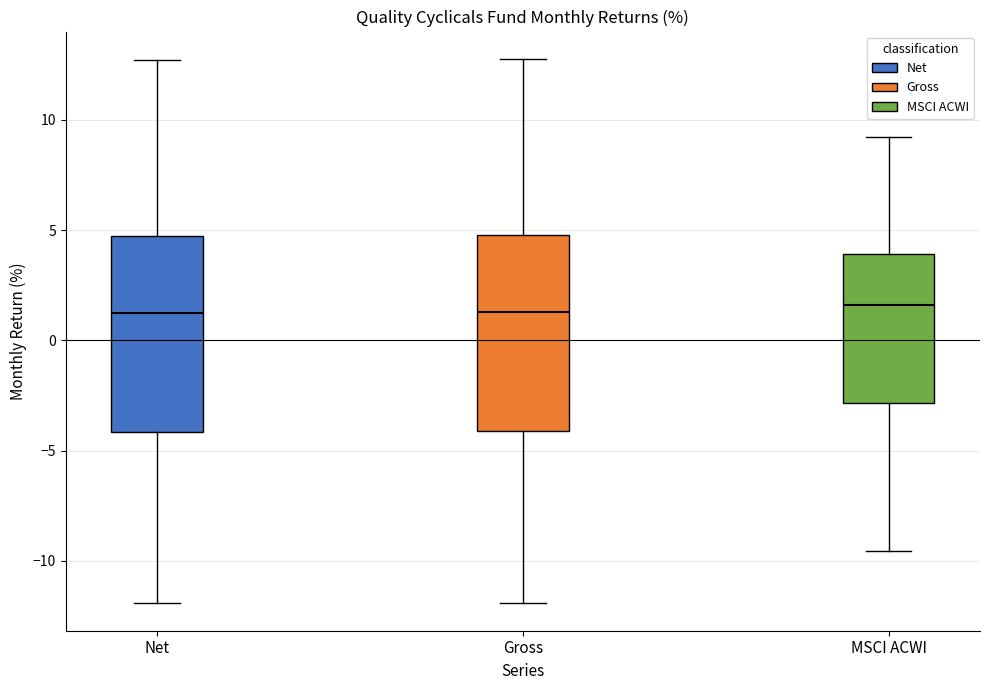

Reading left to right, transcribe this box plot: for each box, give where its median line is, the range the box spans, and where its two whiskers end, as read against the y-axis. The values are not printed on the chart, so give them approximately, as read against the axis.

Net: median 1.0, box -4.0 to 4.5, whiskers -12.0 to 12.5
Gross: median 1.5, box -4.0 to 5.0, whiskers -12.0 to 13.0
MSCI ACWI: median 1.5, box -3.0 to 4.0, whiskers -9.5 to 9.0